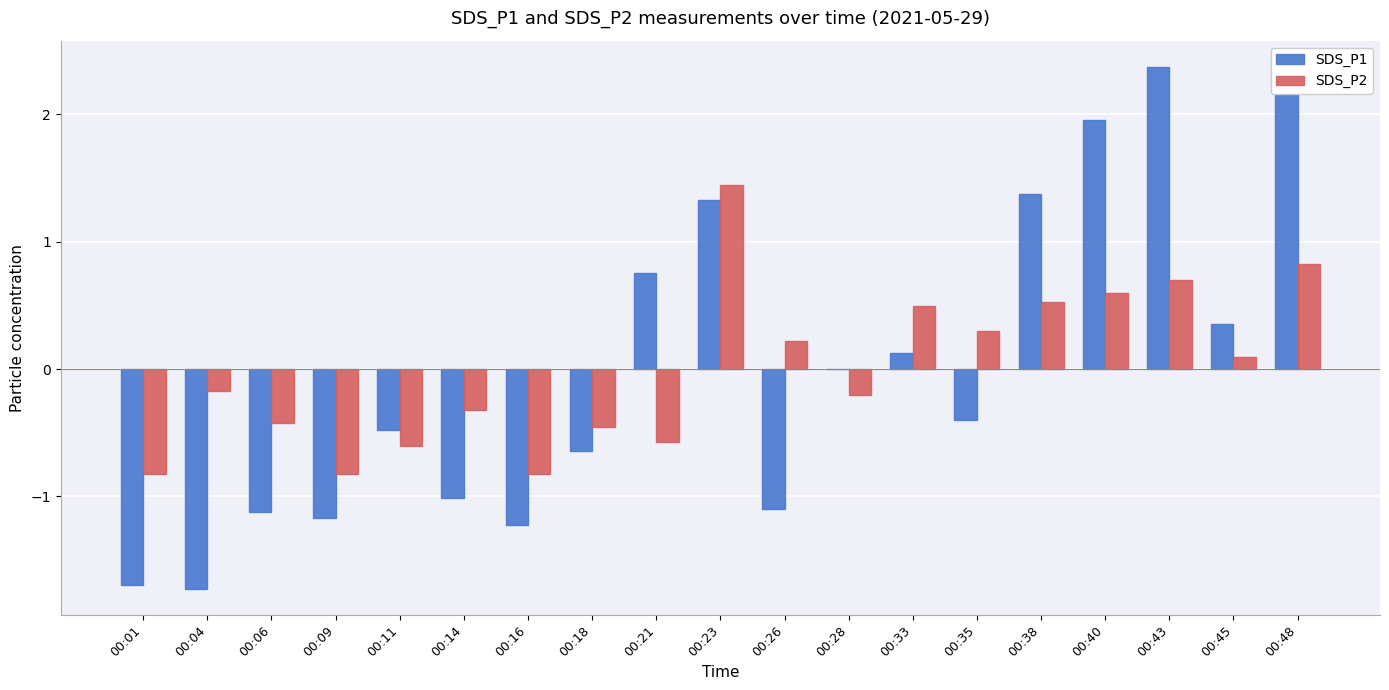

What is the greatest value displayed?

2.4